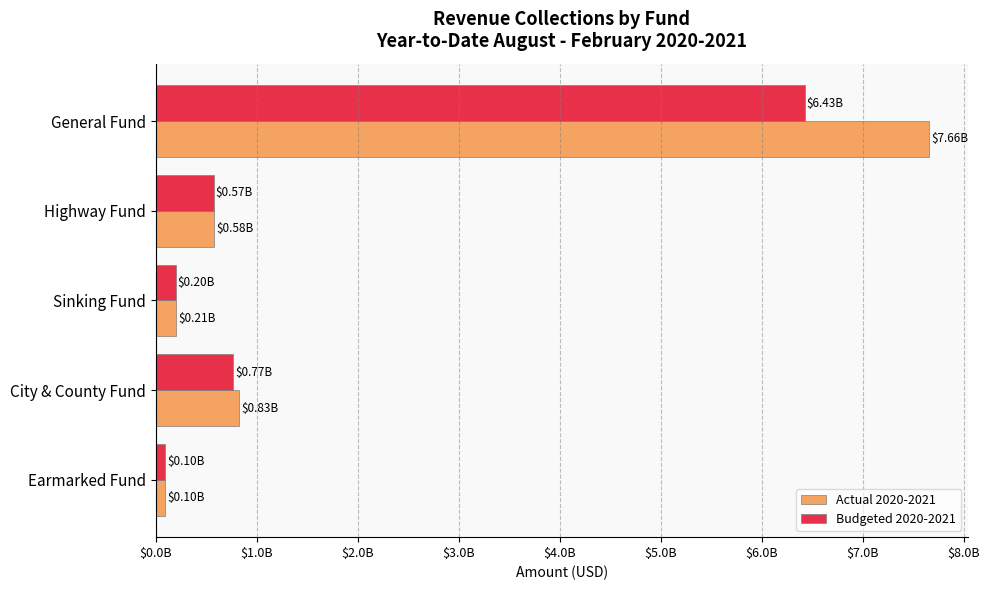

What are all the series names shown in the legend?

Actual 2020-2021, Budgeted 2020-2021